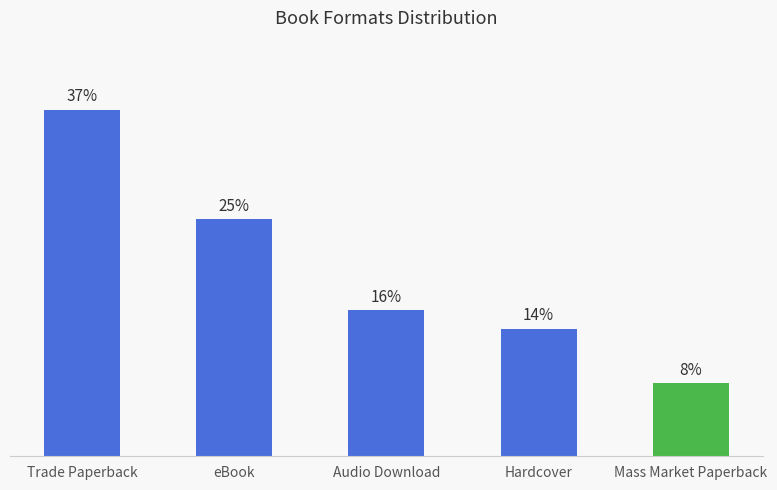

Are the bars horizontal?

No